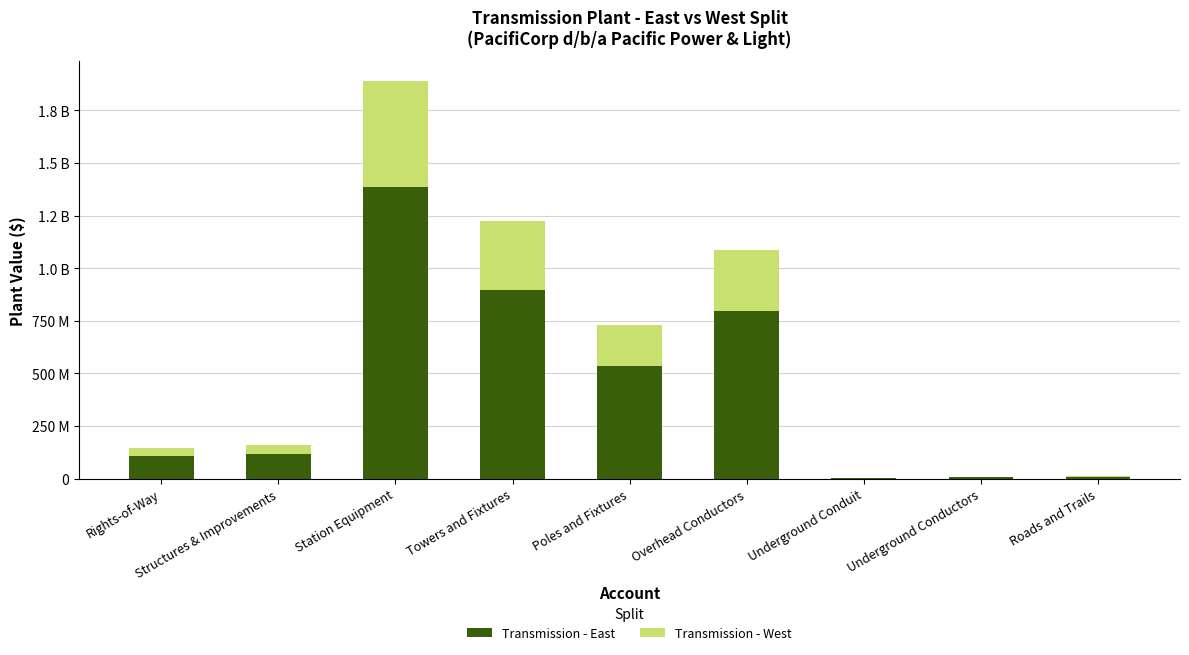

Which series has the widest spread of values?

Transmission - East